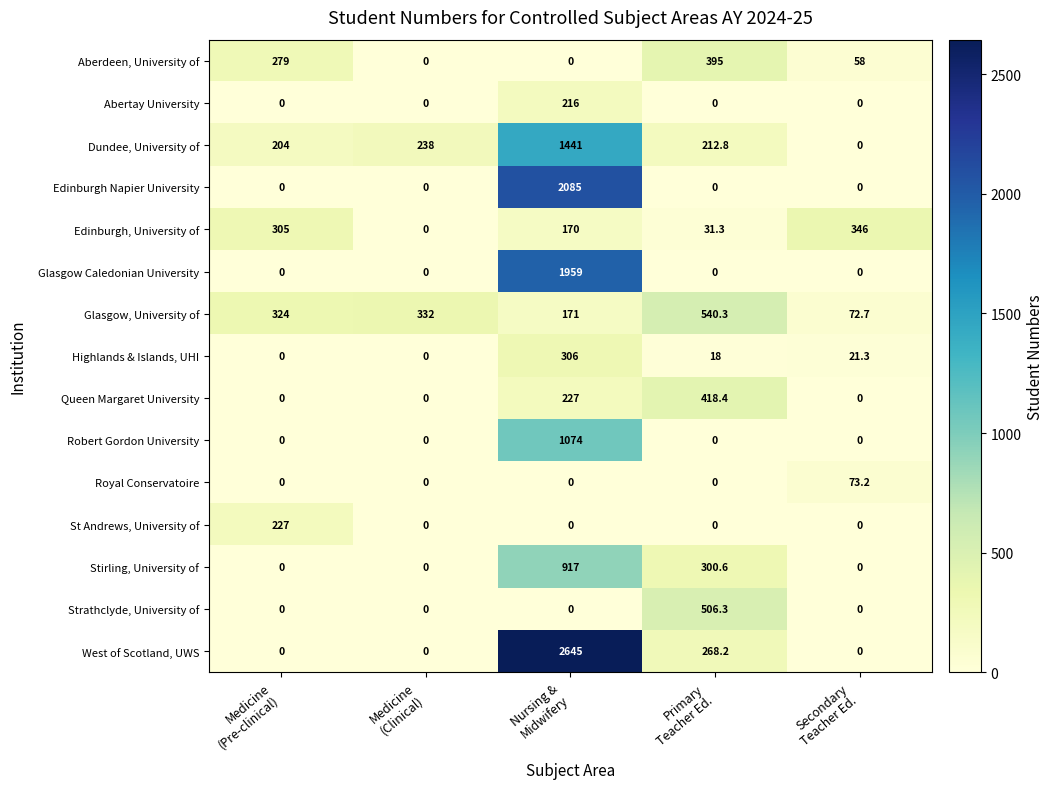

Count the number of data series in this chart.

15